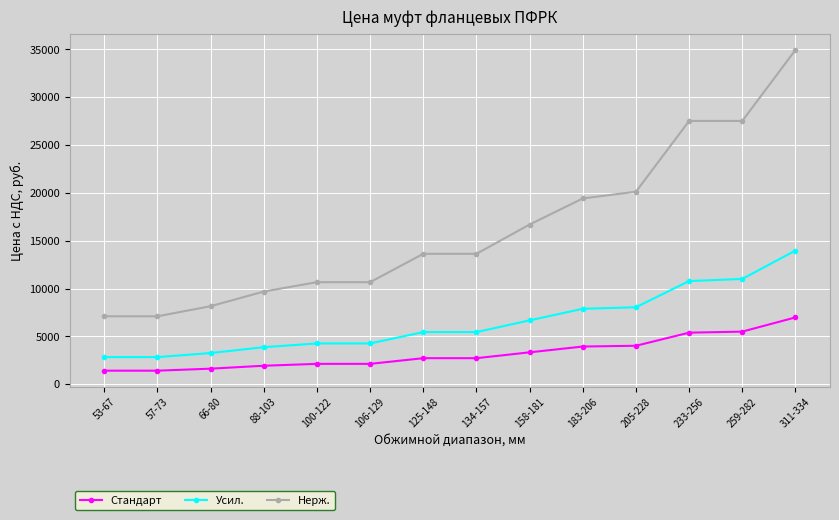

What is the label of the 1st point from the right?

311-334